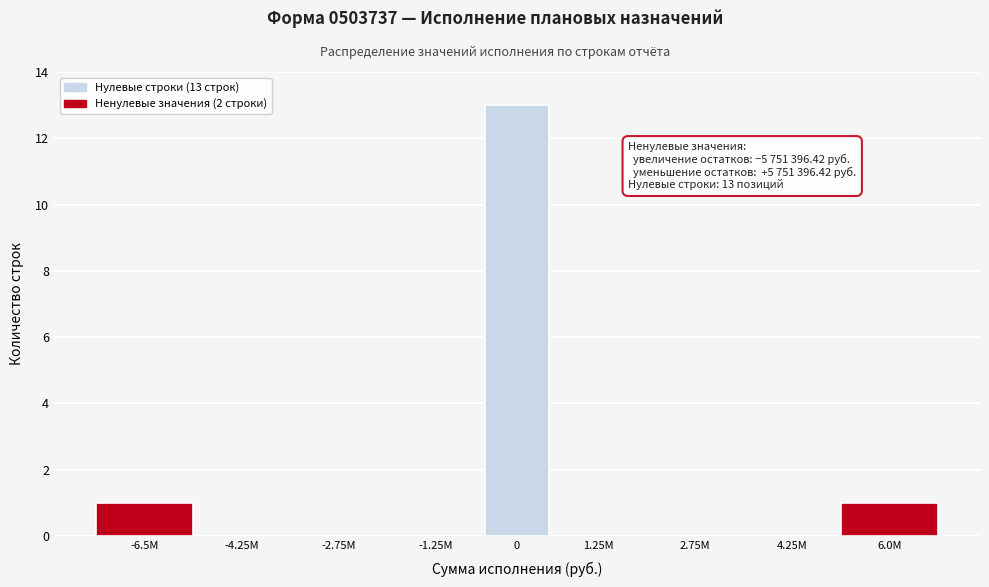

Reading left to right, what are all the values shown in this chart?

-6.5M=1	-4.25M=0	-2.75M=0	-1.25M=0	0=13	1.25M=0	2.75M=0	4.25M=0	6.0M=1